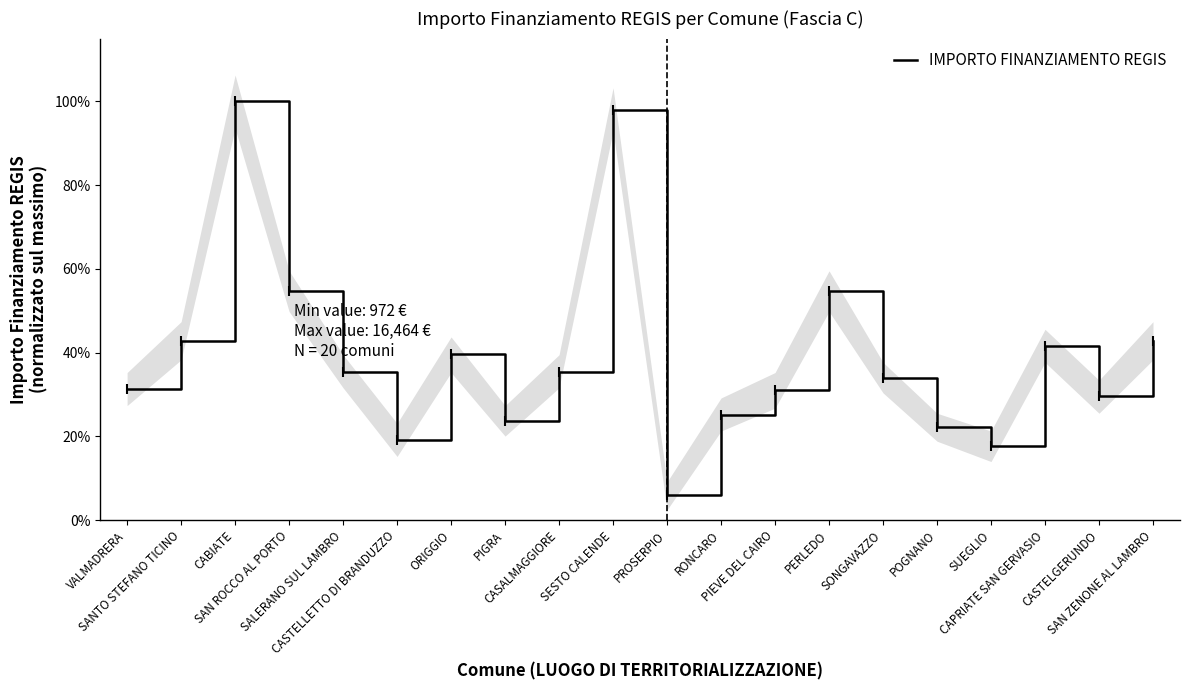

True or false: the data shows 0.1 at CASTELGERUNDO.

False